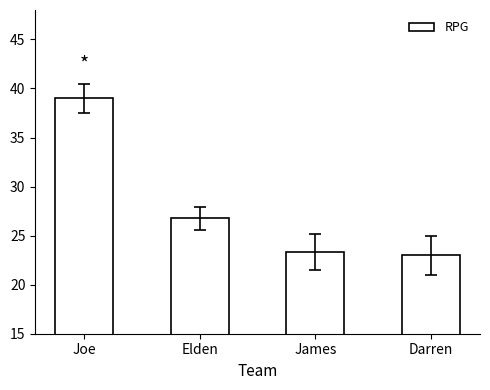

What position from the left is James?

3